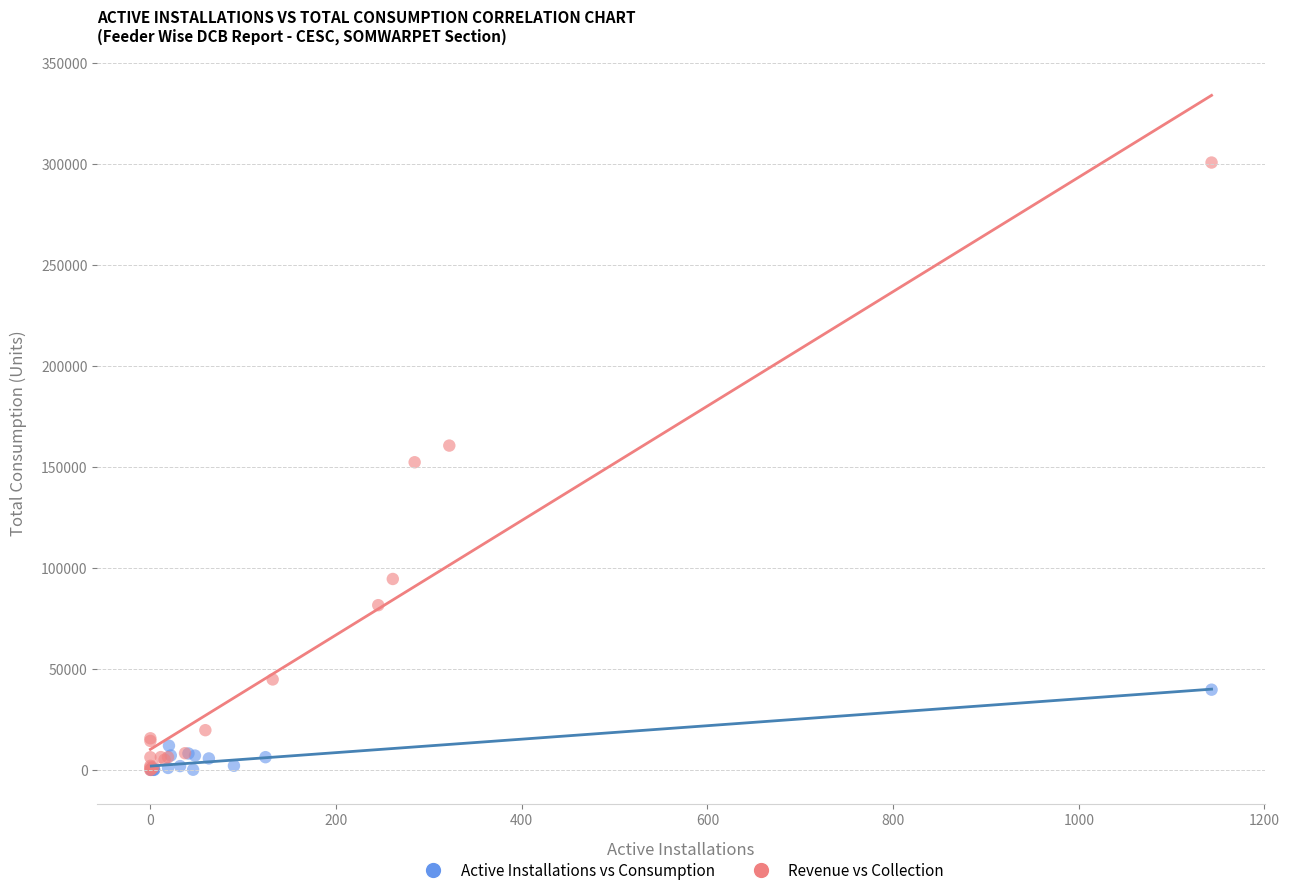

Which series contains the highest Y value?

Revenue vs Collection